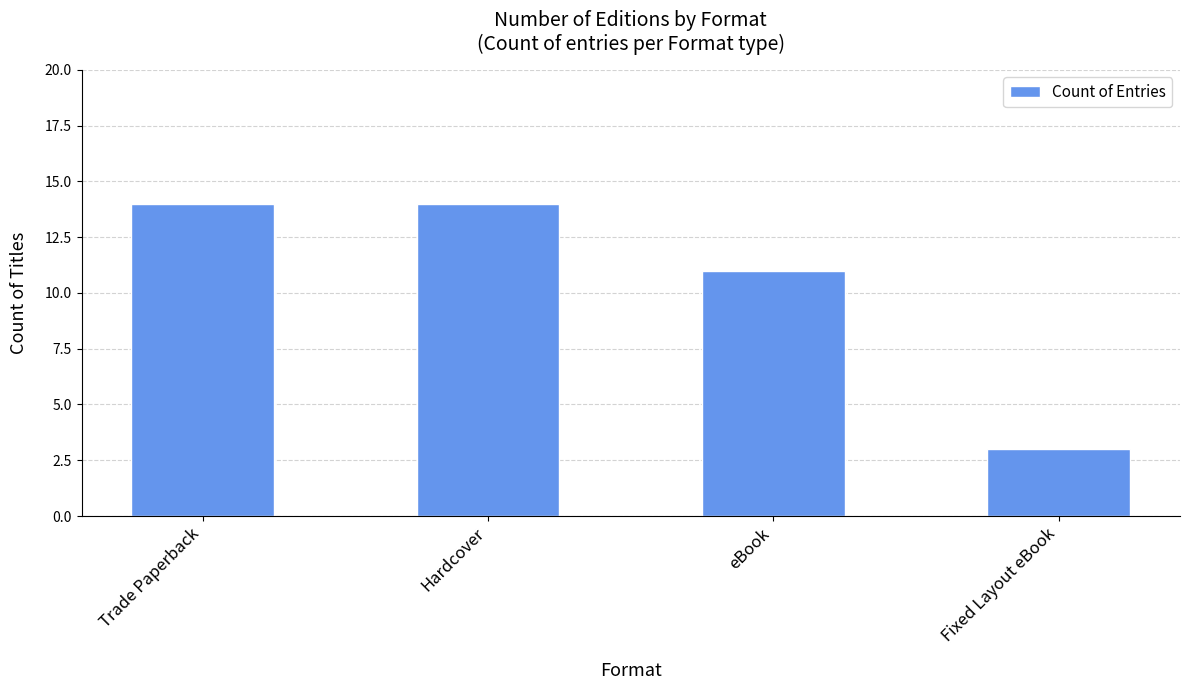

Count the values in the range 11 to 14.

3